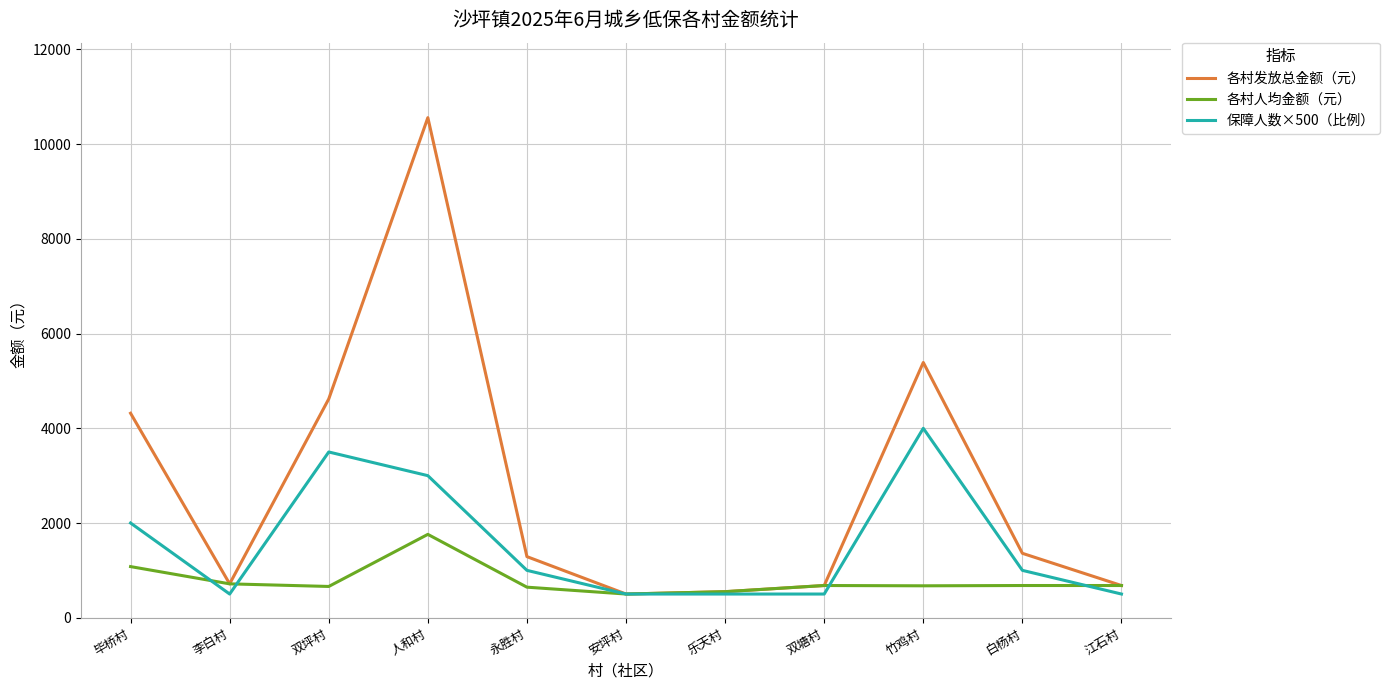

What is the total value across all series at 竹鸡村?

10063.8